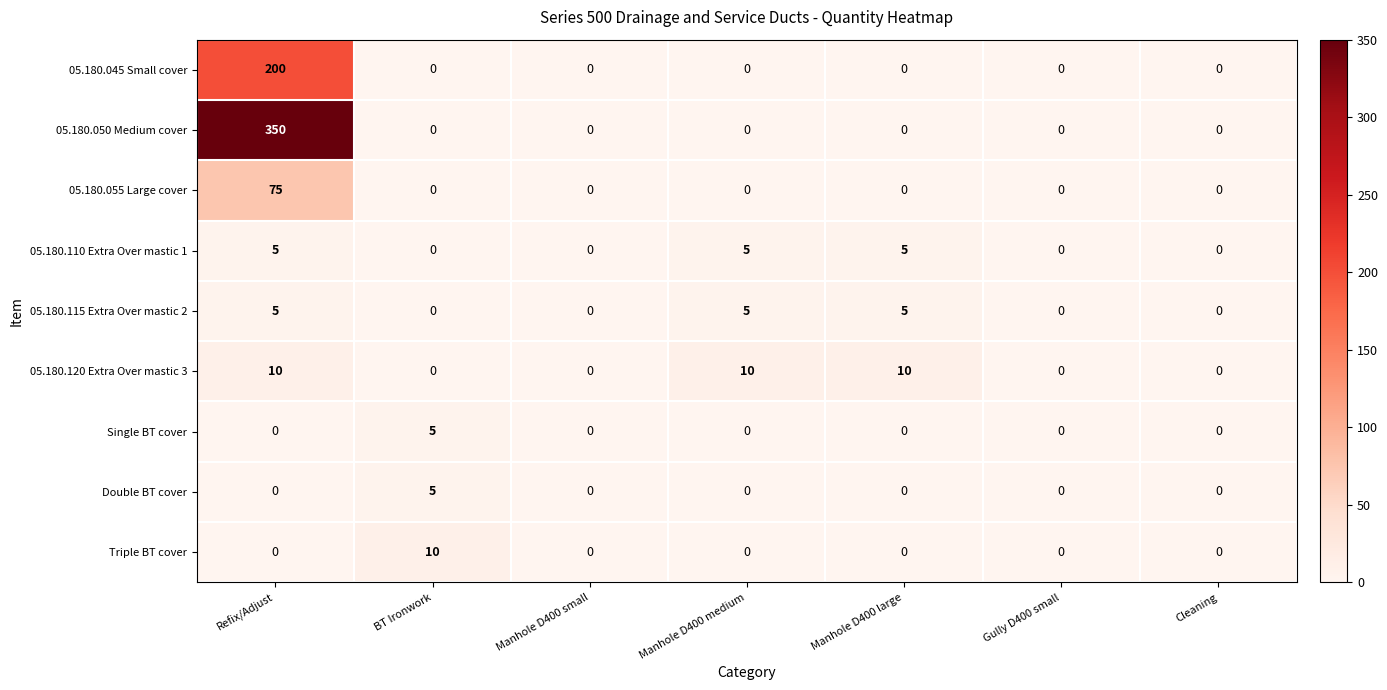

Which series has the largest total across all categories?

05.180.050 Medium cover